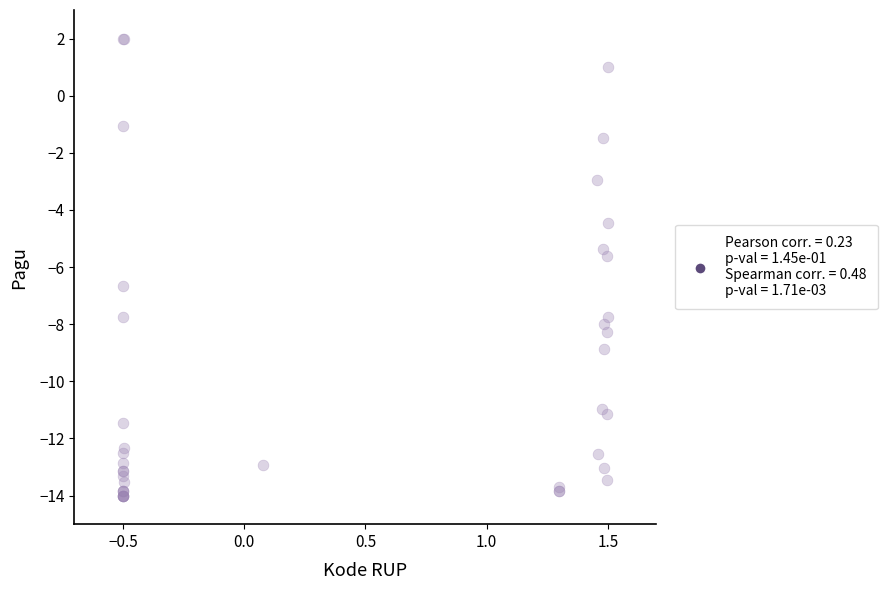

What Y value in the scatter plot is closest to -6?

-5.6